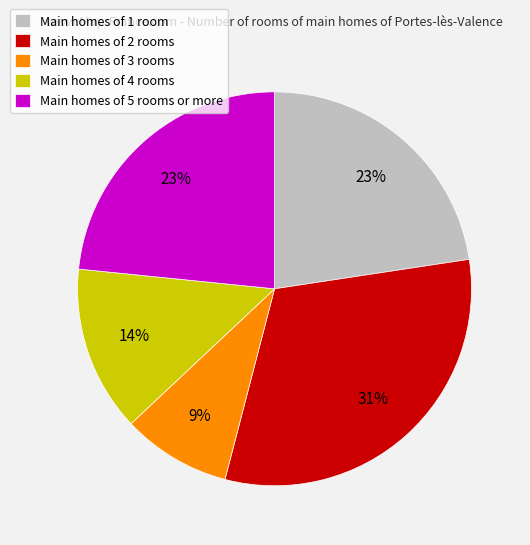

Does any single category account for the majority?

No